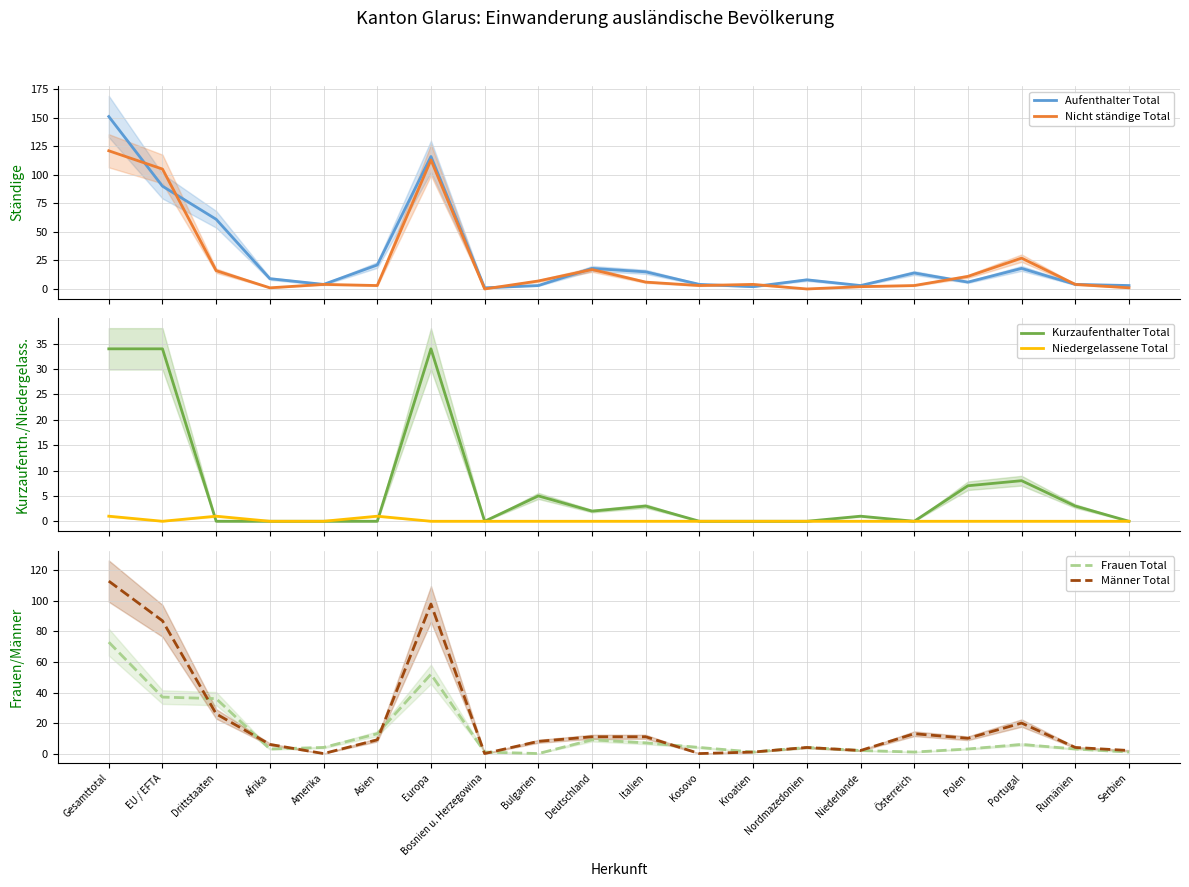

Is the value of Niedergelassene Total at Serbien greater than the value of Aufenthalter Total at Nordmazedonien?

No